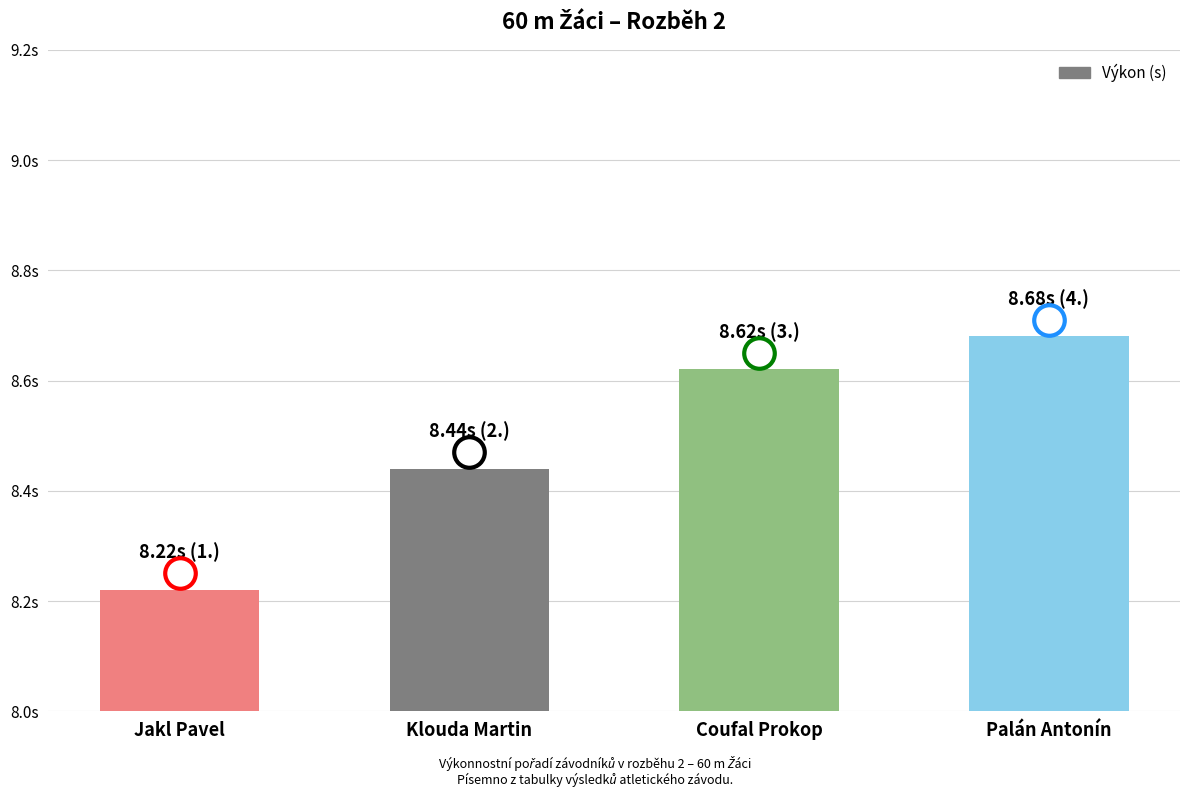

What is the change in value from Jakl Pavel to Palán Antonín?

+0.5